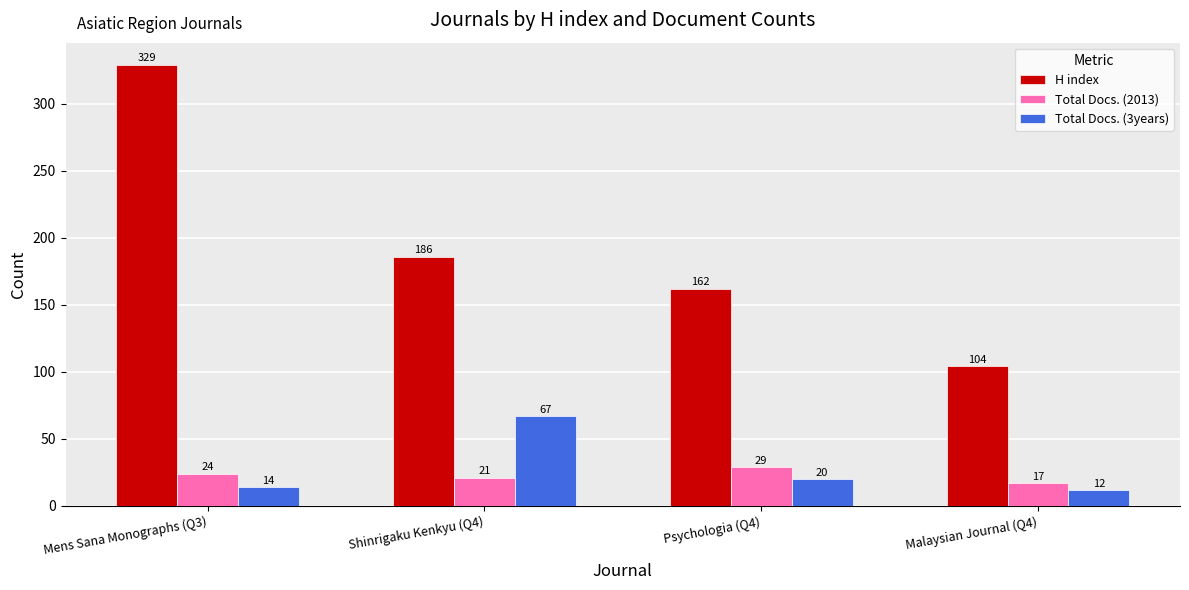

What is the value of the H index bar at the 1st from the left?

329